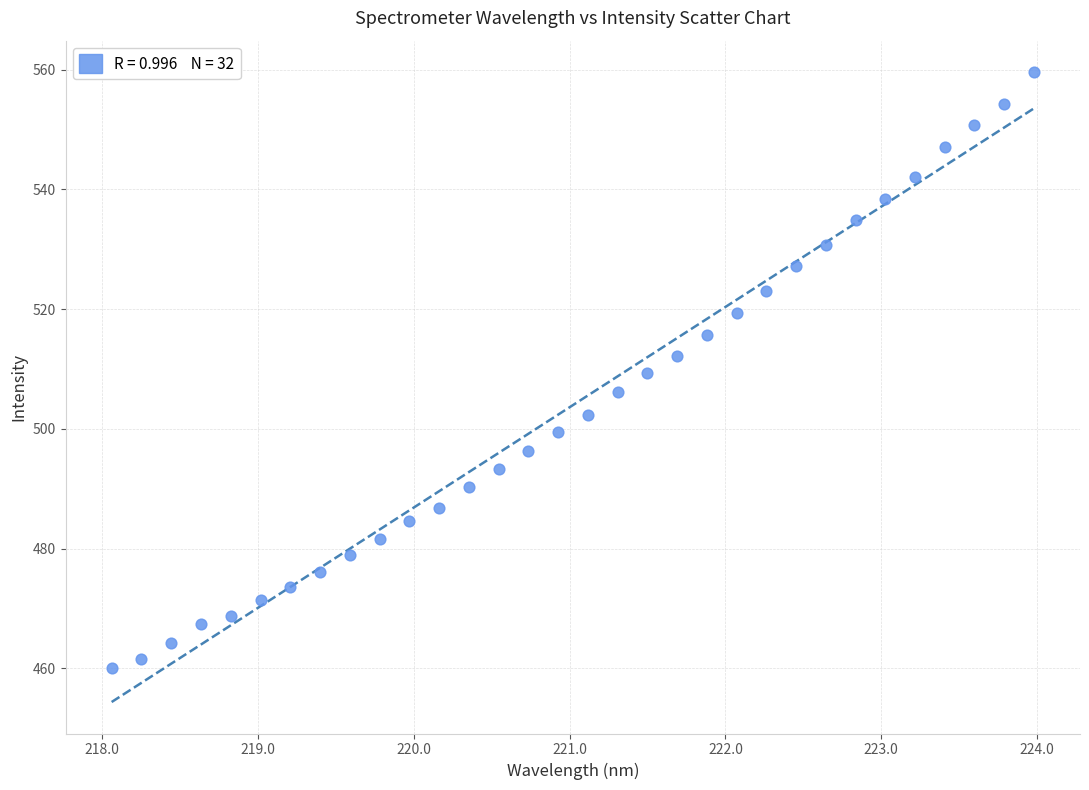

What is the range of Y values (max minus min)?

99.5